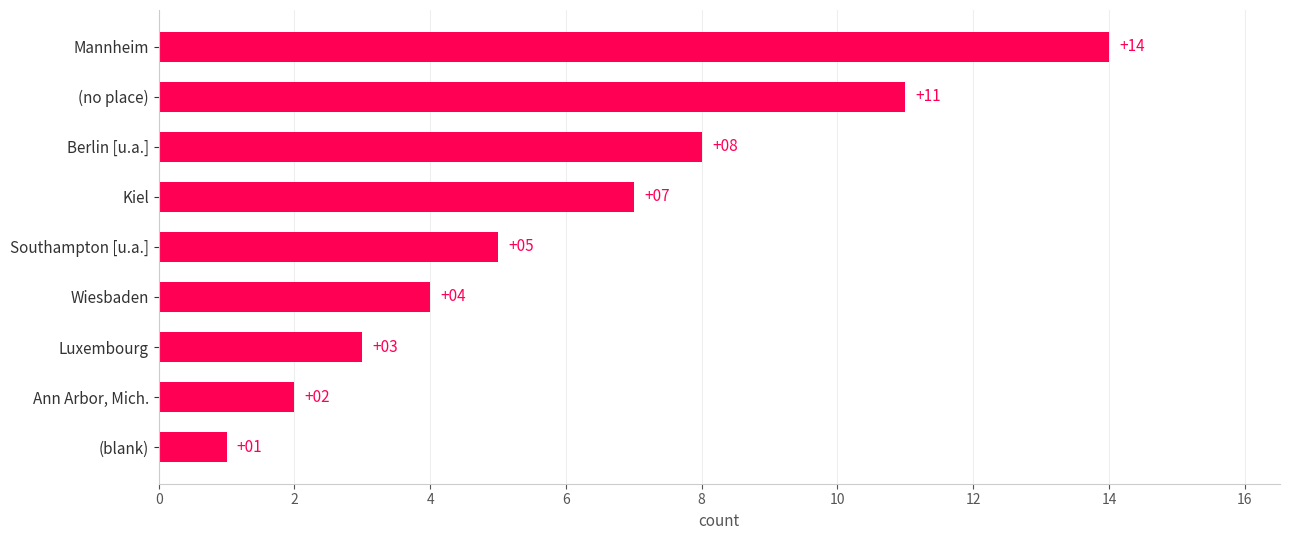

What is the maximum value shown in the chart?

14